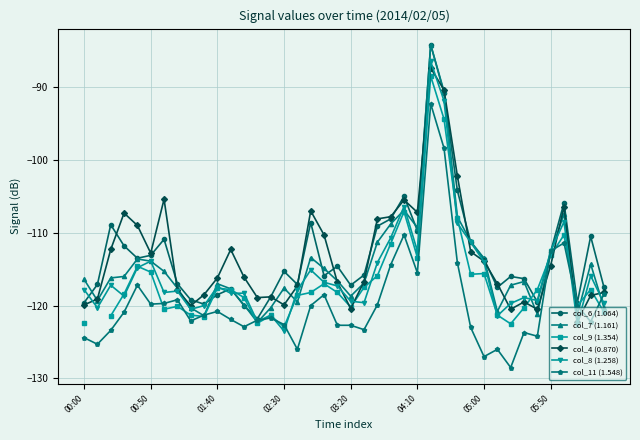

How many interior local peaks does the col_6 (1.064) series have?

11